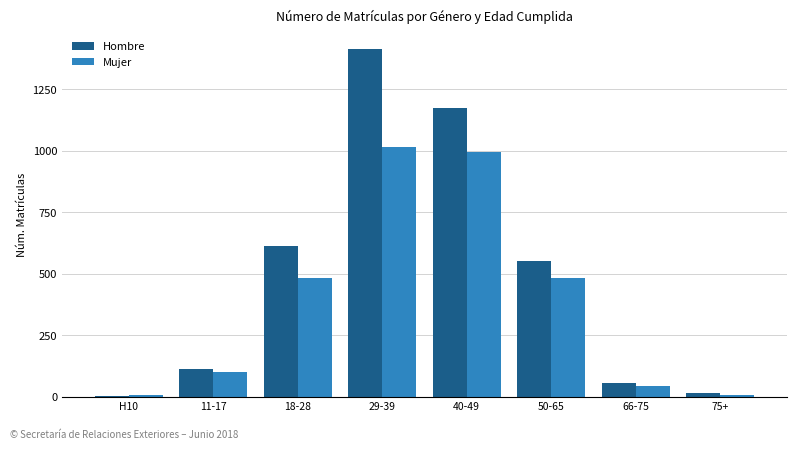

What is the greatest value displayed?

1413